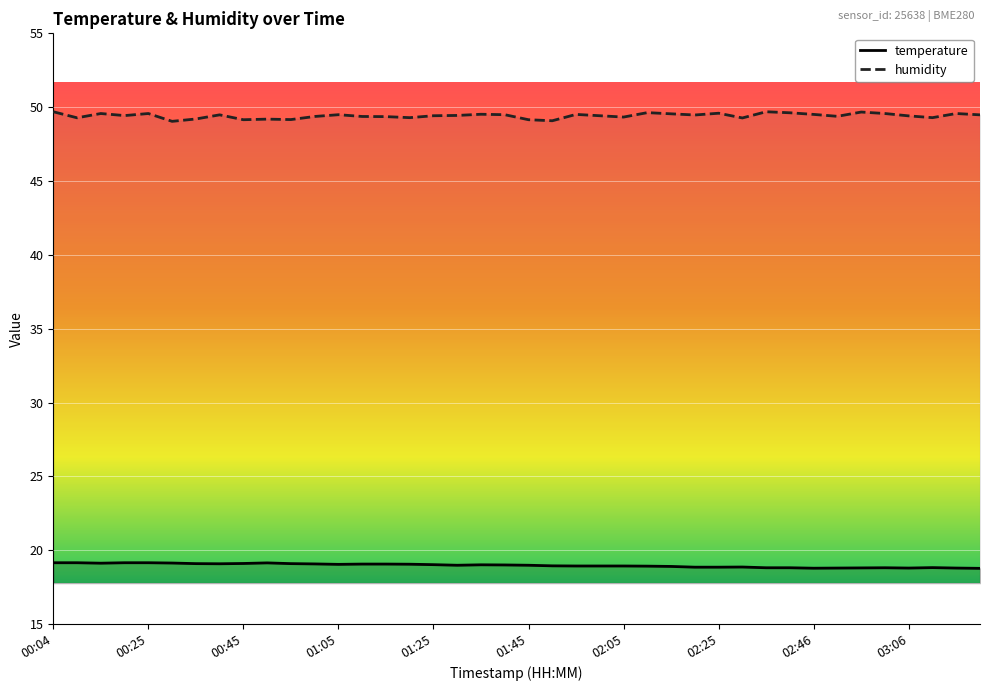

What position from the right is 01:40?

21